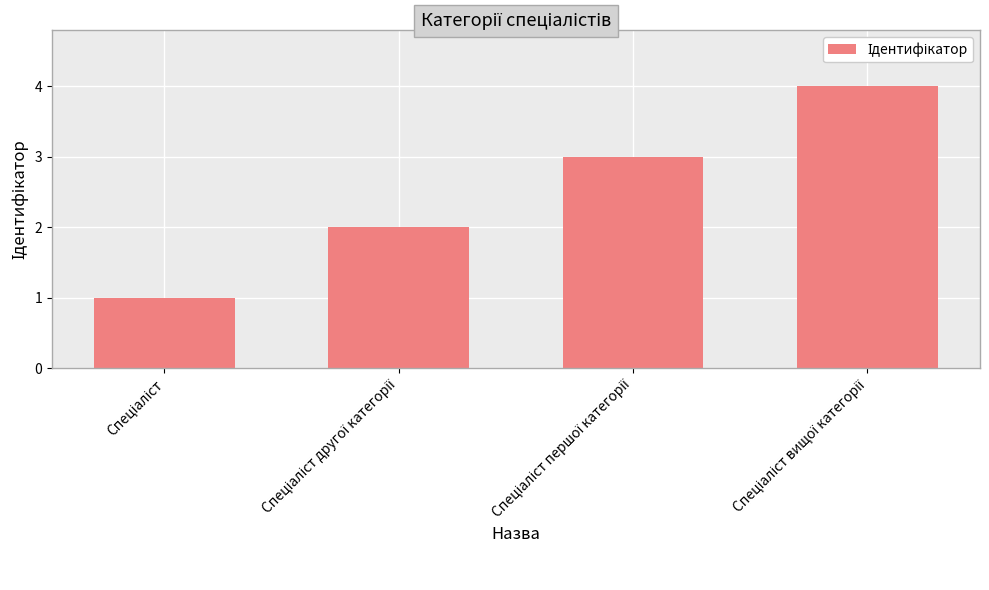

What is the greatest value displayed?

4